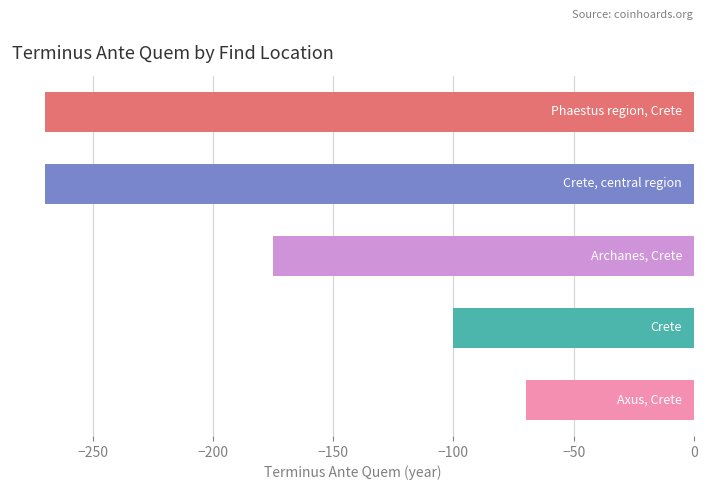

How many values are between -270 and -100?

4